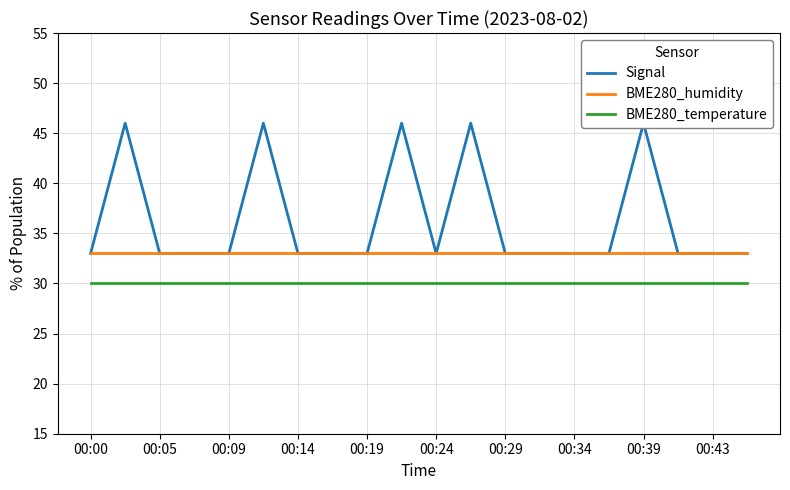

The BME280_temperature series shows 42 at 00:24. True or false?

False